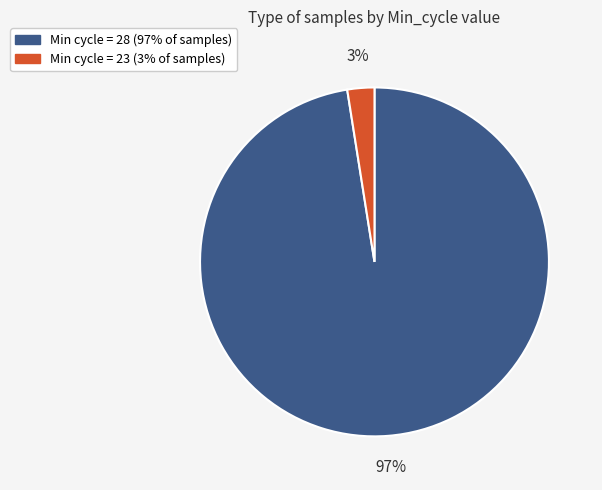

Count the number of slices in the pie.

2